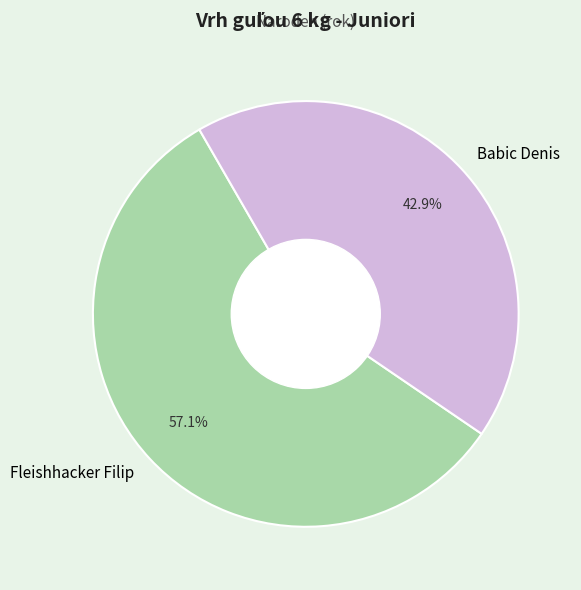

Which has a higher value, Fleishhacker Filip or Babic Denis?

Fleishhacker Filip